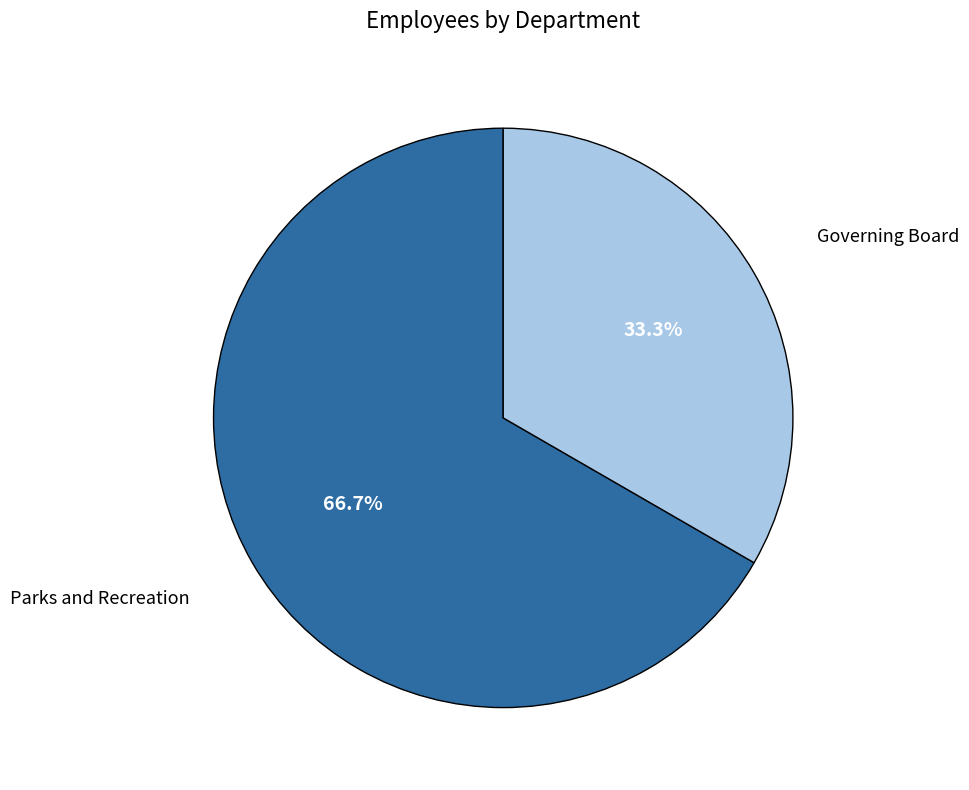

Is there any slice that represents more than half of the pie?

Yes